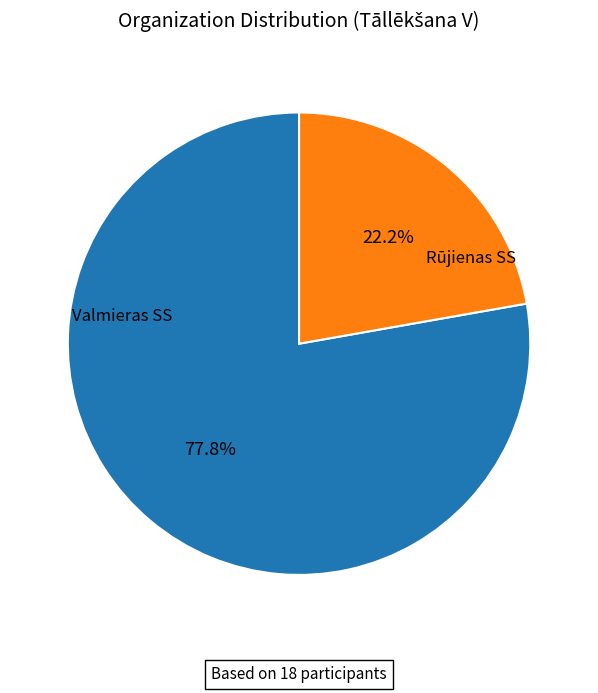

To the nearest percent, what is the average slice percentage?

50%